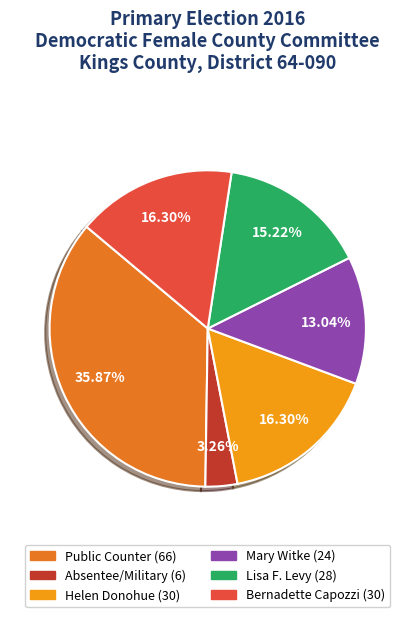

Does any single category account for the majority?

No